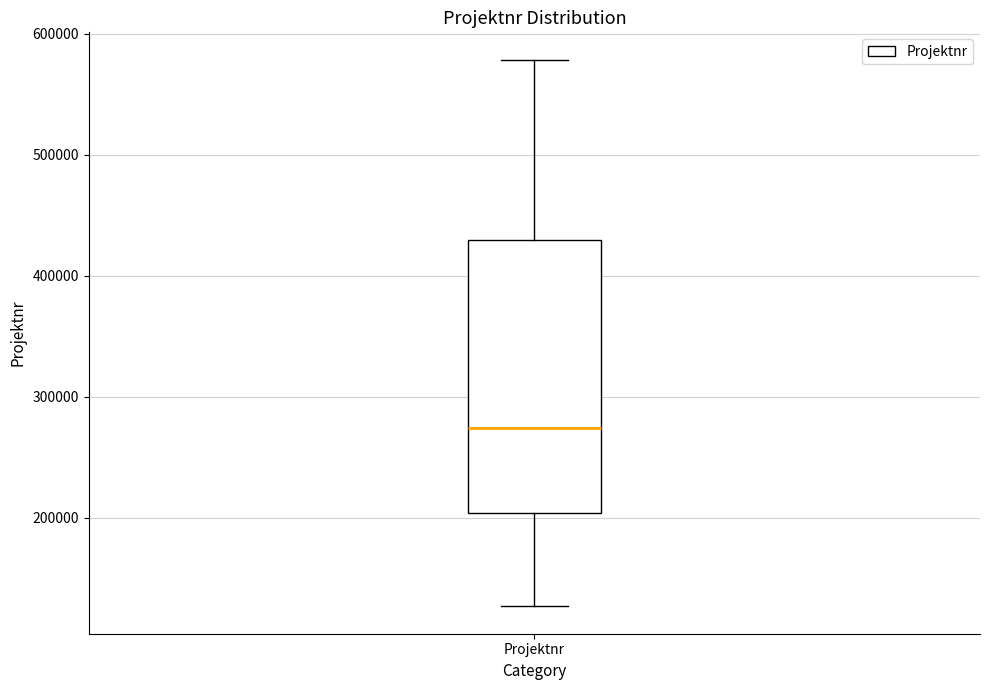

Where does the lower whisker of the box for Projektnr end on the y-axis? The values are not printed on the chart, so give them approximately, as read against the axis.

130000